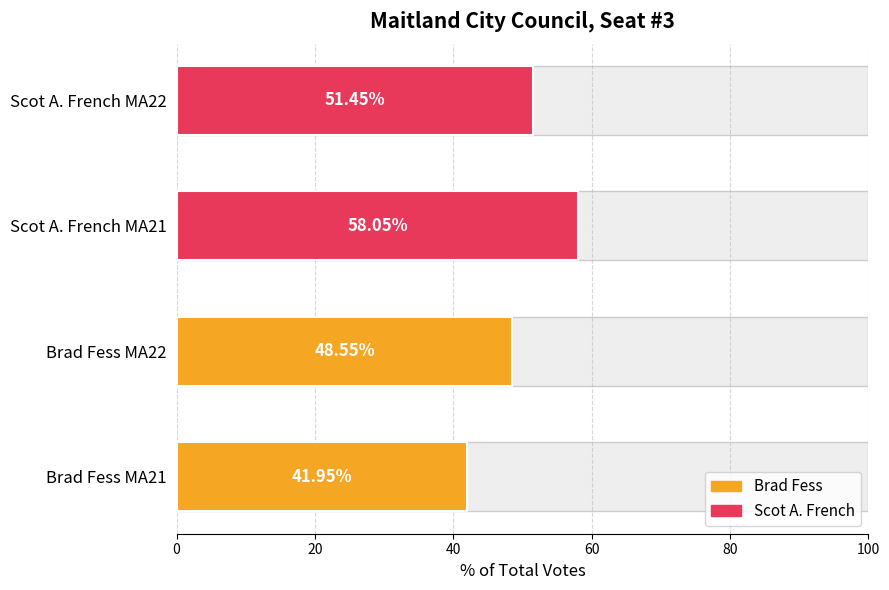

Reading left to right, list all the values displayed in this chart.

42.0	48.5	58.0	51.5